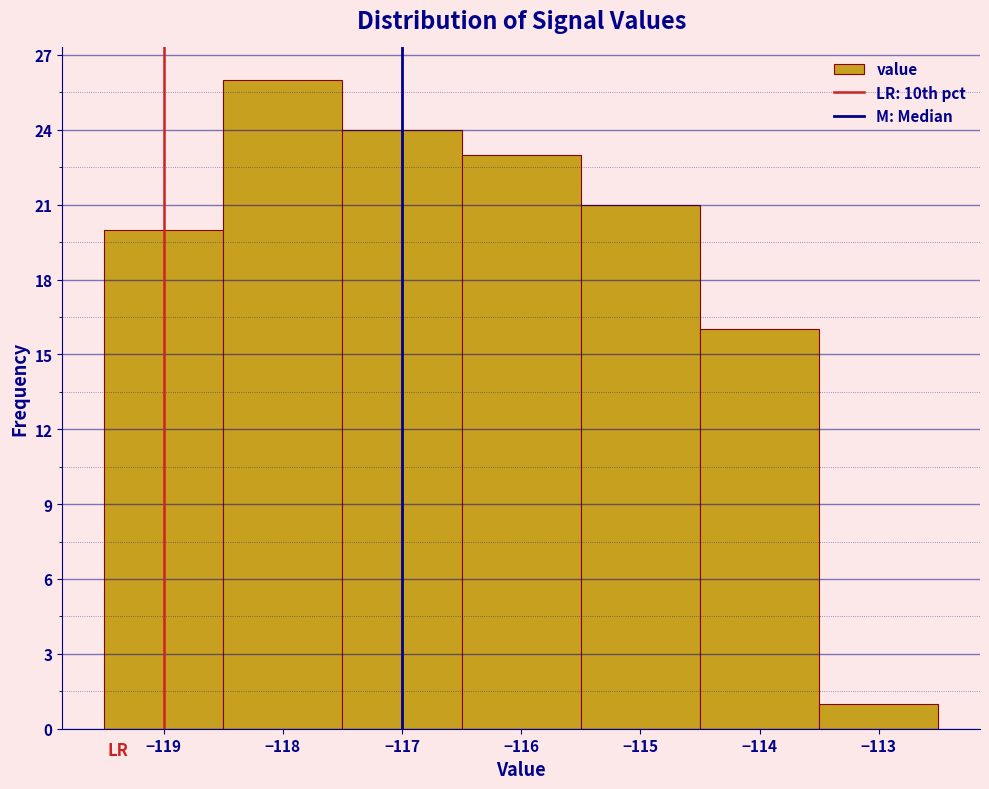

Reading left to right, list every bar in this chart as the range it spans on the x-axis followed by its height. The values are not printed on the chart, so give them approximately, as read against the axis.

-119.5 to -118.5: 20
-118.5 to -117.5: 26
-117.5 to -116.5: 24
-116.5 to -115.5: 23
-115.5 to -114.5: 21
-114.5 to -113.5: 16
-113.5 to -112.5: 1